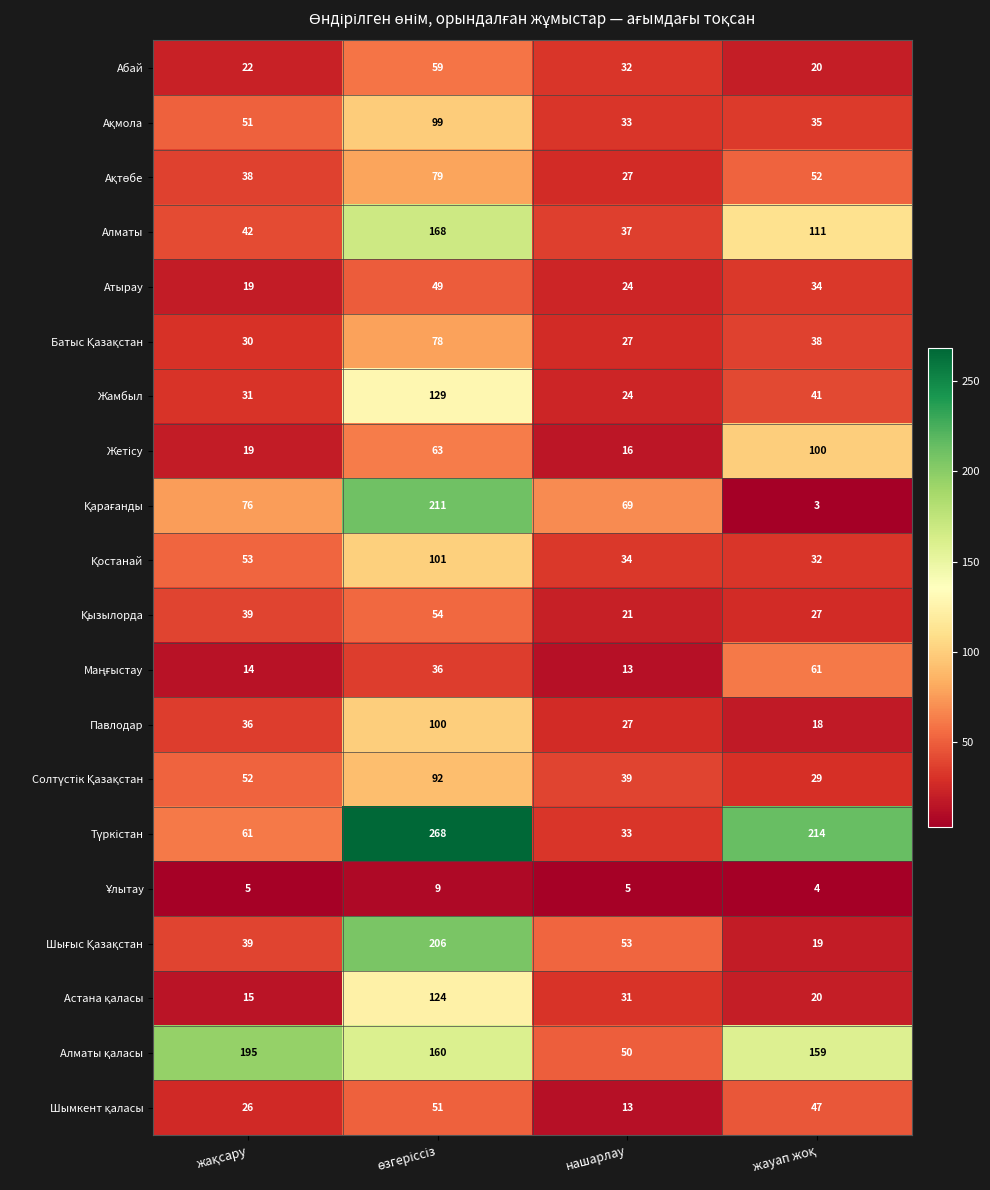

What is the difference between the maximum and second lowest values in the Павлодар series?

73